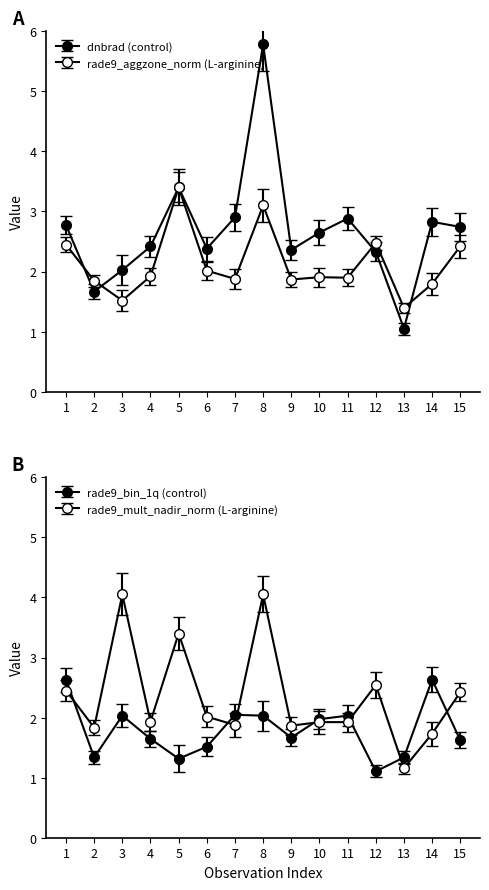

What is the difference between the second highest and second lowest values in the rade9_aggzone_norm series?

1.6